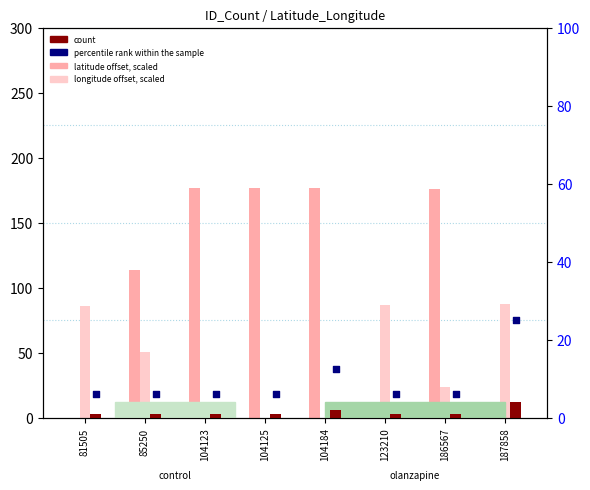

Is the value of longitude offset (scaled) at 85250 greater than the value of count at 81505?

Yes